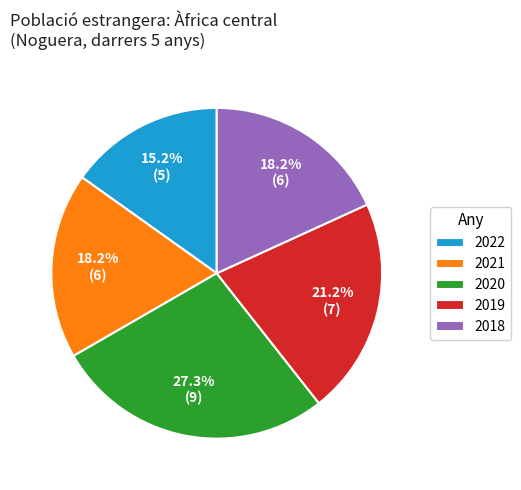

Approximately how many times larger is the value at 2022 compared to 2021?

0.8